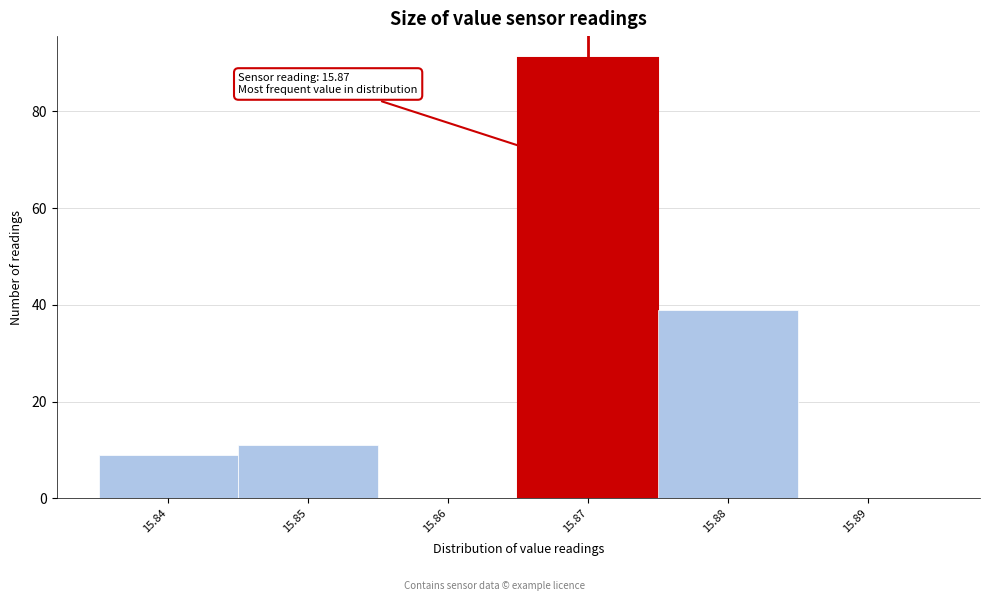

Which range on the x-axis has the tallest bar?

15.865 to 15.875